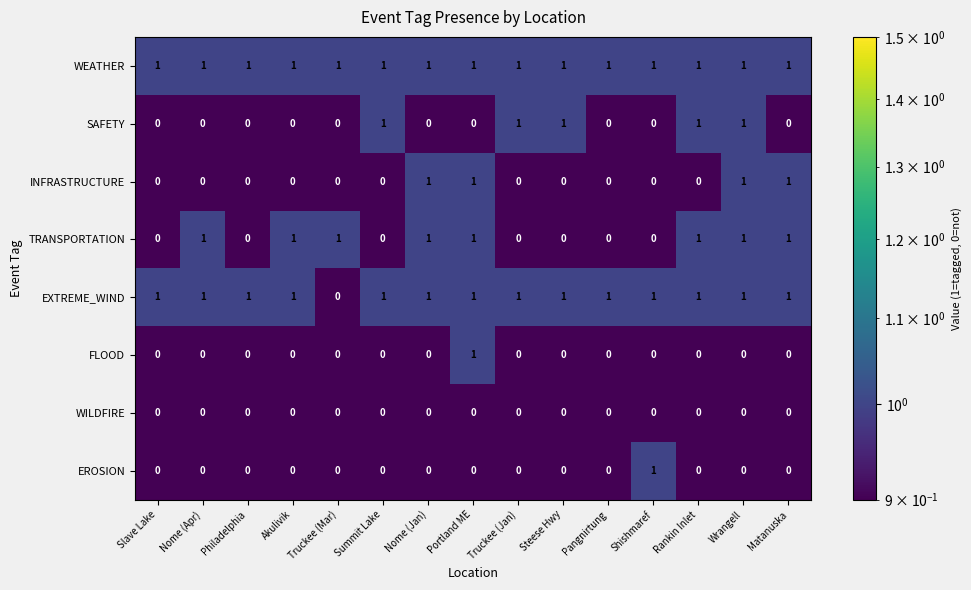

True or false: TRANSPORTATION has a value of 1 at Matanuska.

True